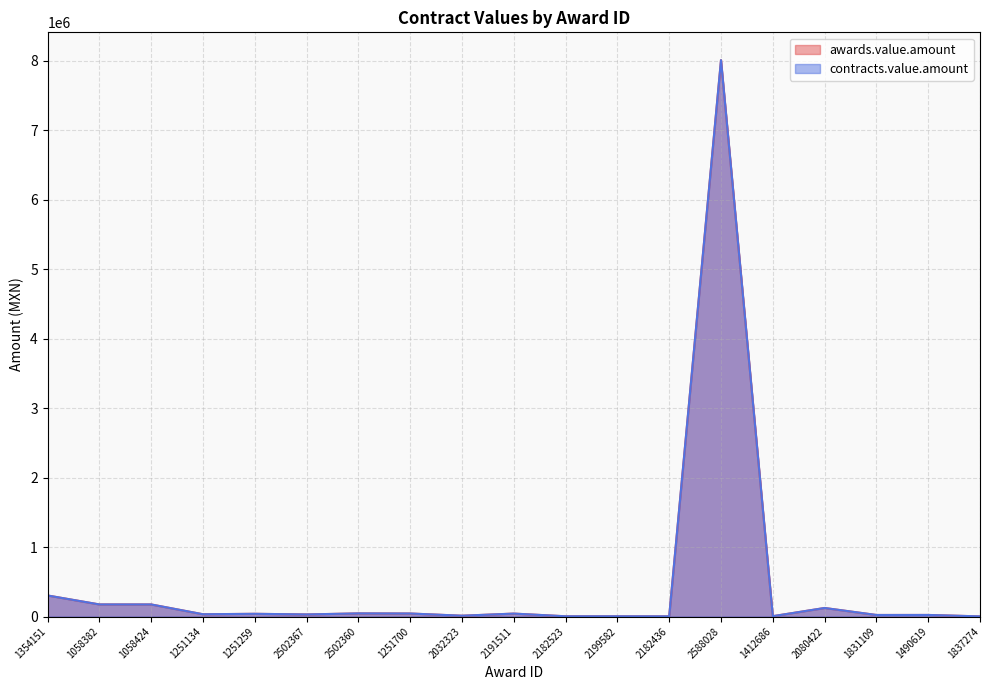

At which category is the sum across all series the highest?

2588028